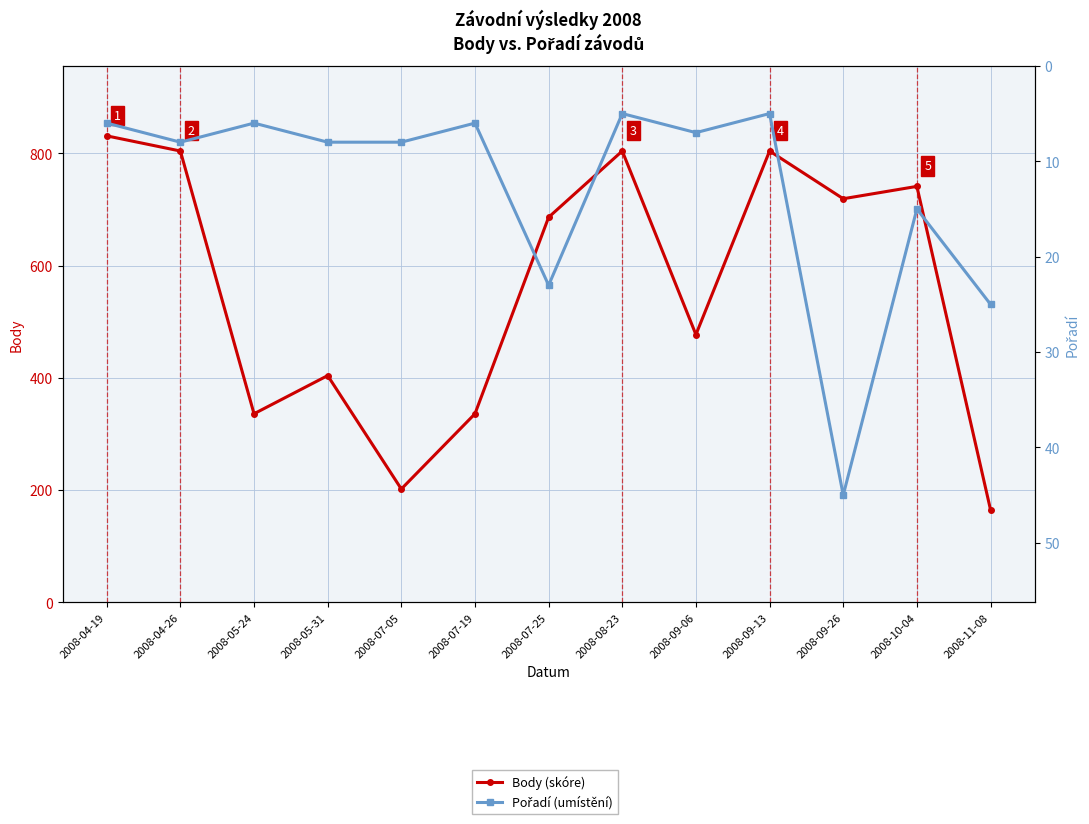

Reading left to right, extract all data points from this chart.

Body (skóre): 831	804	336	404	202	336	686	804	477	804	719	741	165
Pořadí (umístění): 6	8	6	8	8	6	23	5	7	5	45	15	25